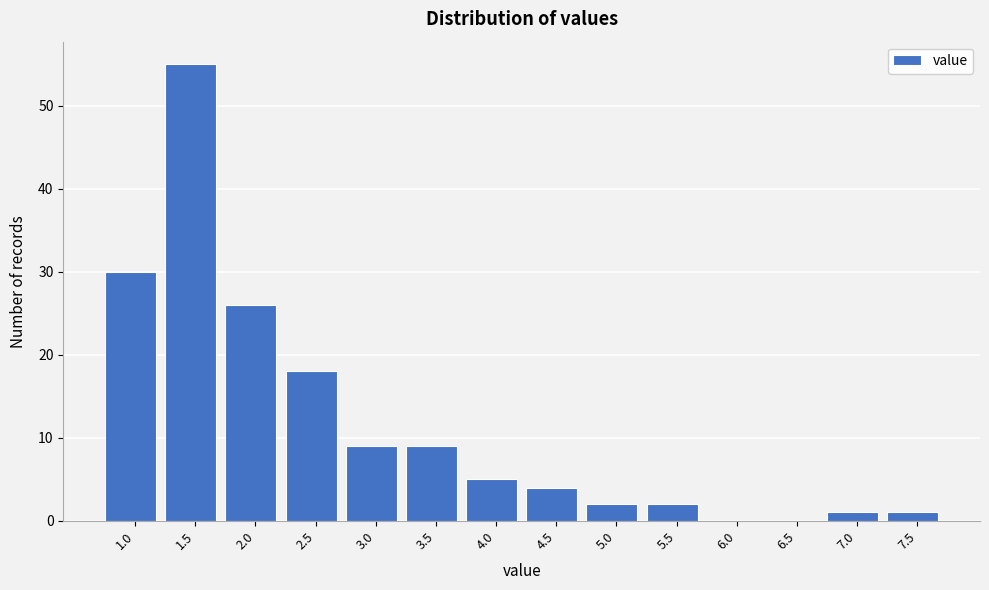

Reading left to right, list all the values displayed in this chart.

1.0=30	1.5=55	2.0=26	2.5=18	3.0=9	3.5=9	4.0=5	4.5=4	5.0=2	5.5=2	6.0=0	6.5=0	7.0=1	7.5=1